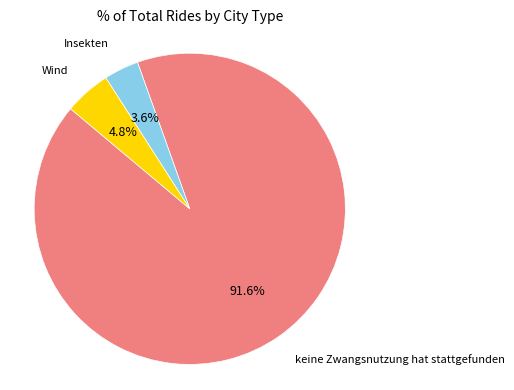

Does any single category account for the majority?

Yes